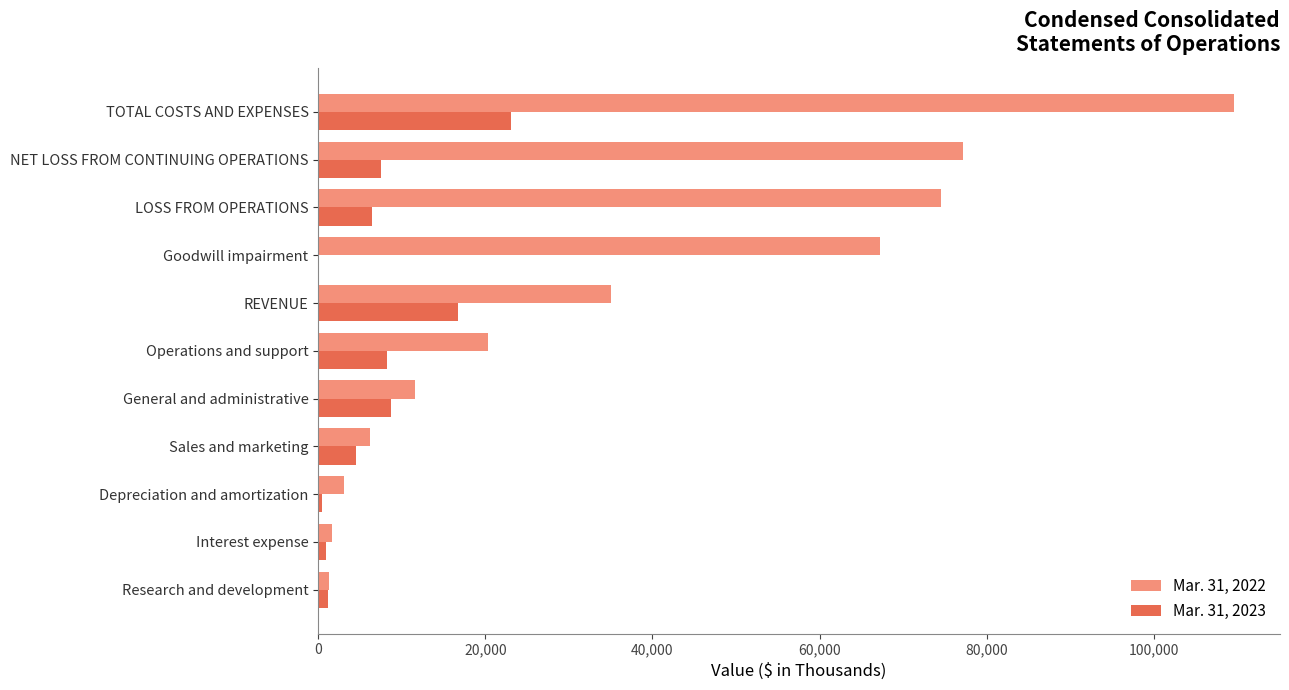

Is it true that Mar. 31, 2023 equals 23104 at TOTAL COSTS AND EXPENSES?

True